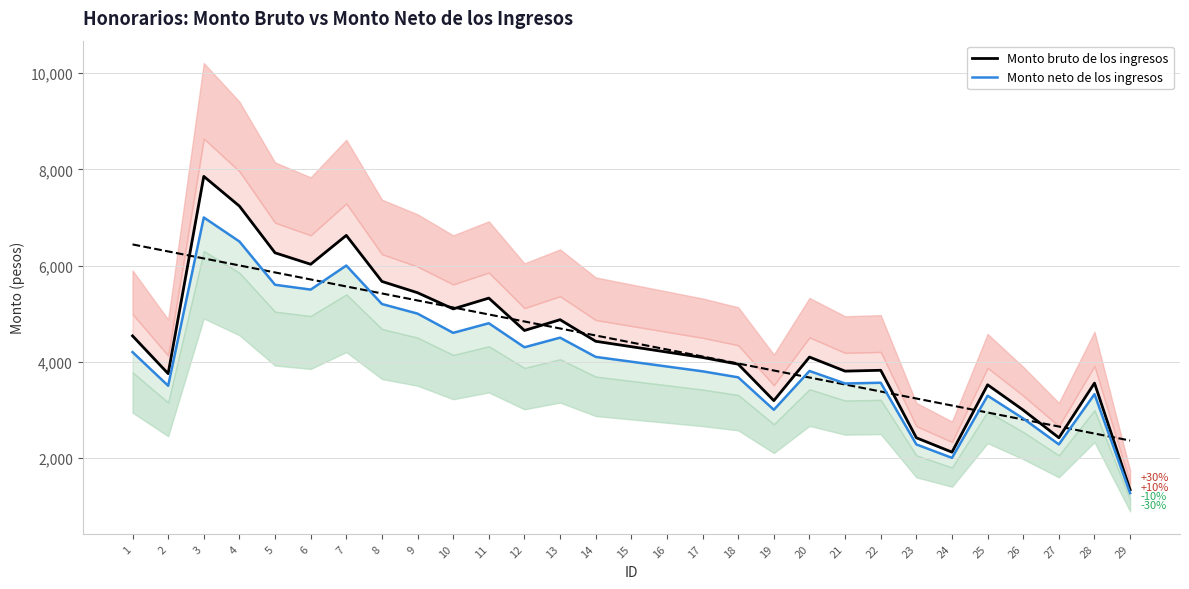

True or false: Monto bruto de los ingresos and Monto neto de los ingresos intersect in this chart.

False